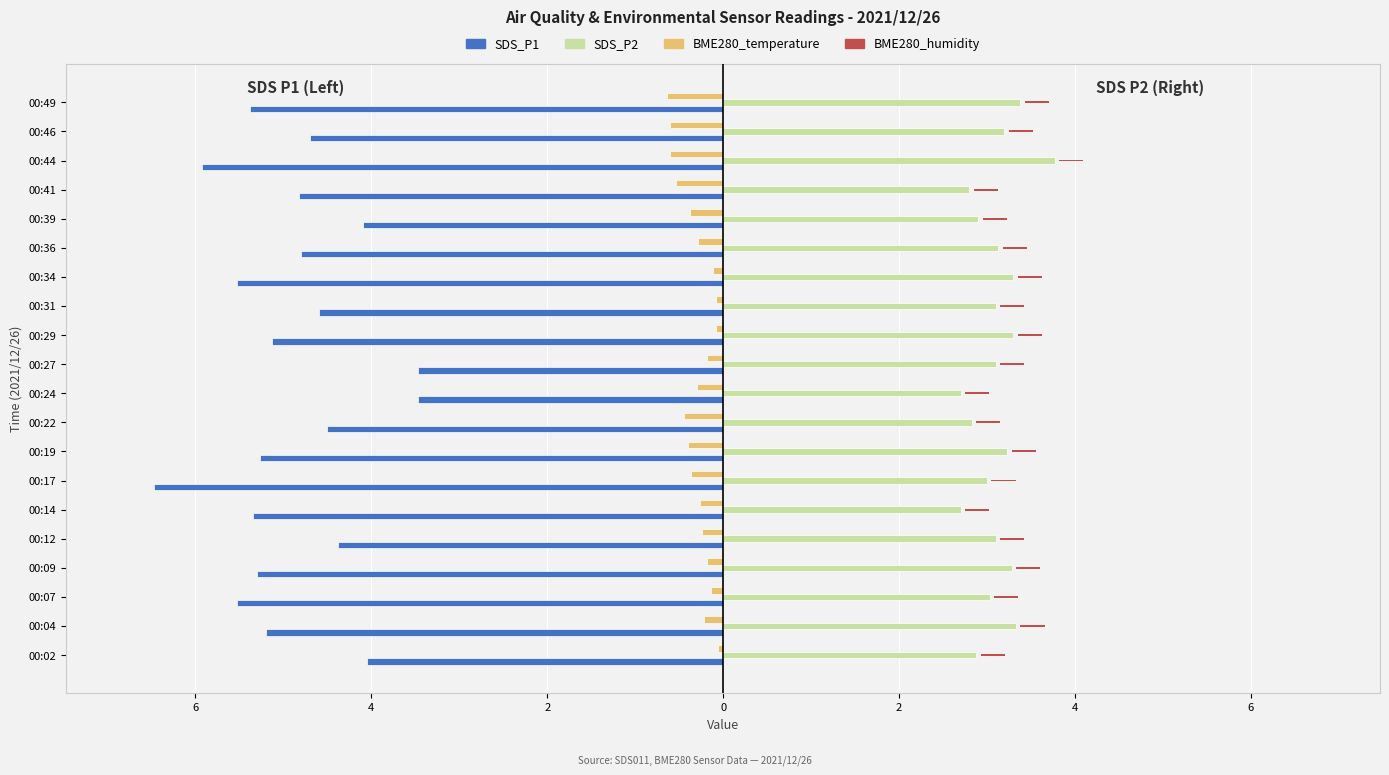

How many data points does each series have?

20